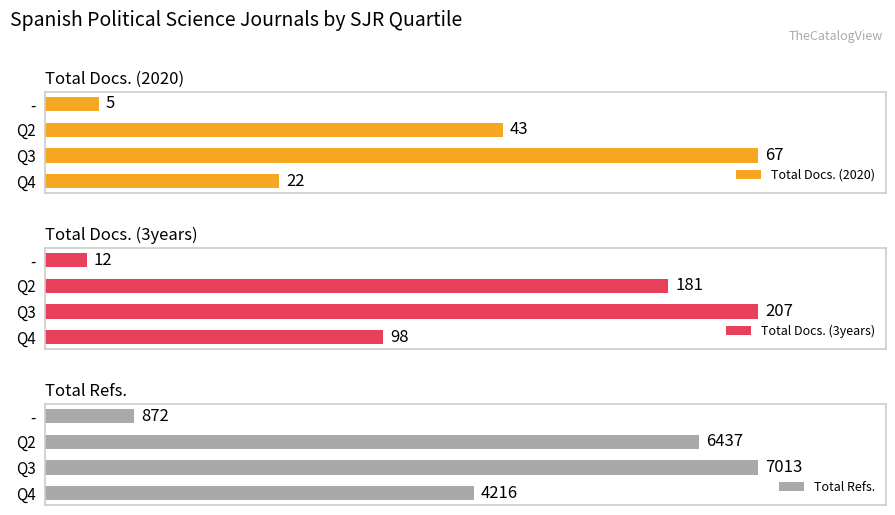

What is the sum of all Total Refs. values?

18538